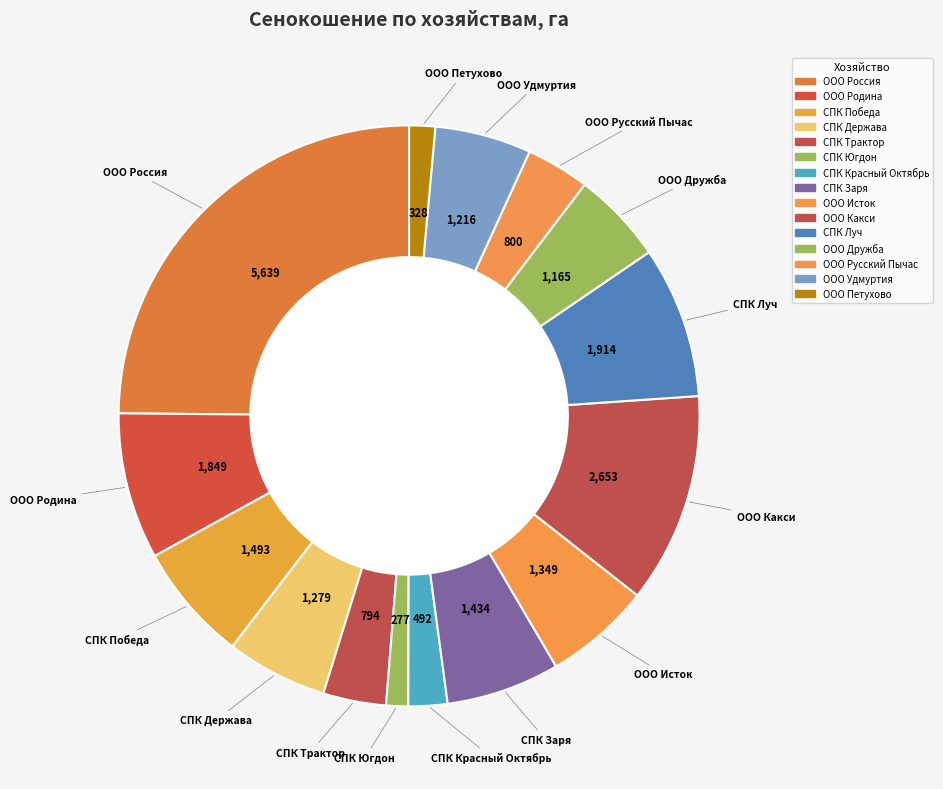

Count the number of slices in the pie.

15